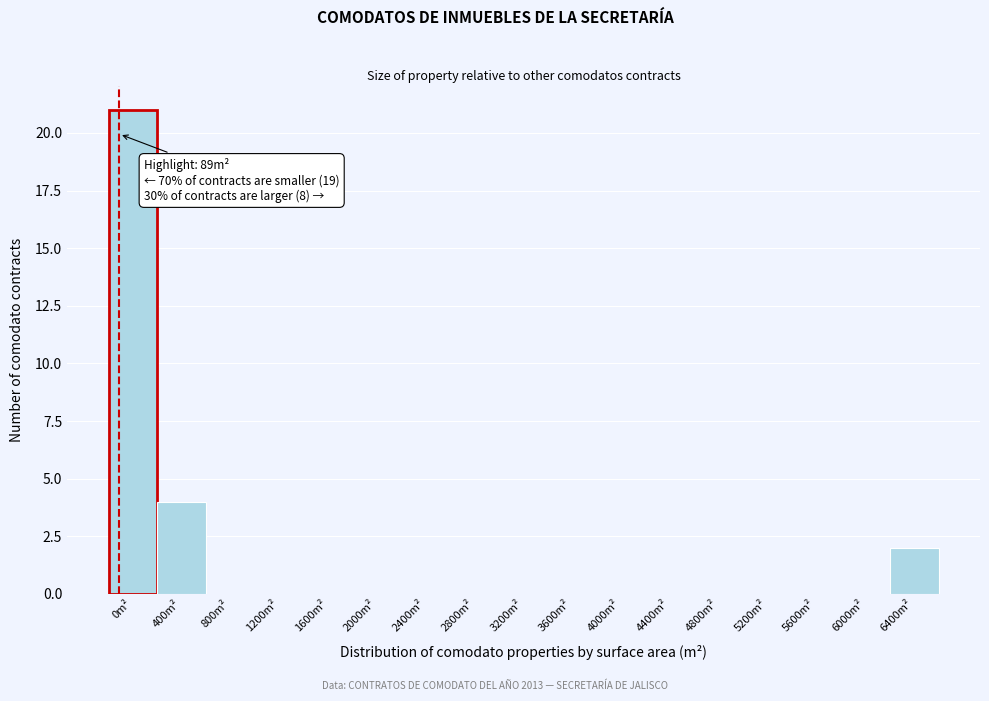

Reading left to right, list all the values displayed in this chart.

0m²=21	400m²=4	800m²=0	1200m²=0	1600m²=0	2000m²=0	2400m²=0	2800m²=0	3200m²=0	3600m²=0	4000m²=0	4400m²=0	4800m²=0	5200m²=0	5600m²=0	6000m²=0	6400m²=2